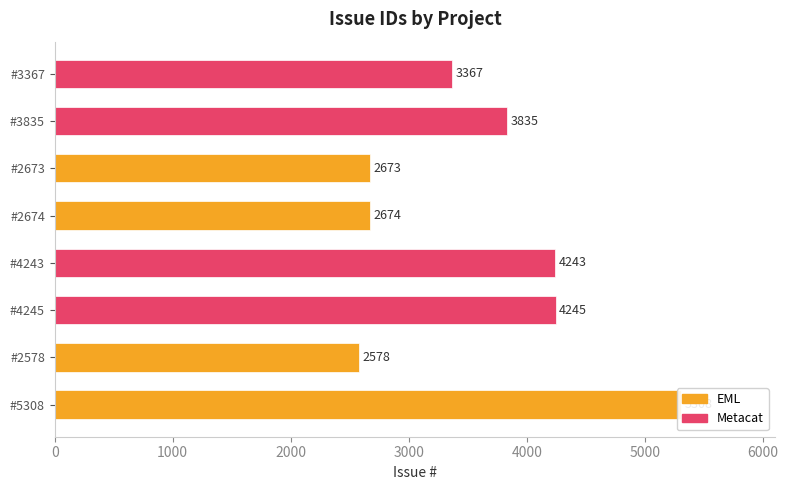

What is the approximate value of Metacat at #4243, to the nearest 100?

4200